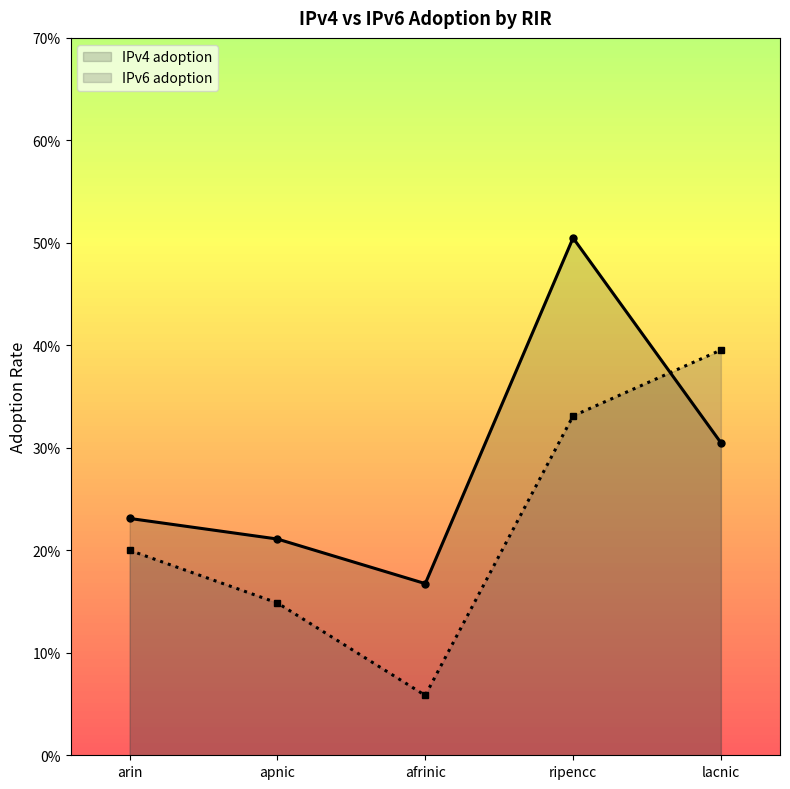

What are all the series names shown in the legend?

IPv4 adoption, IPv6 adoption